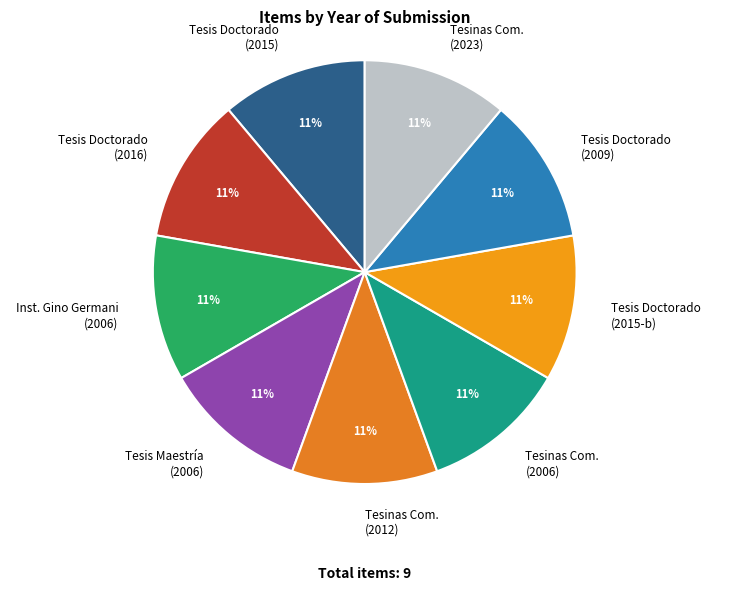

Do Tesinas Com. (2006) and Inst. Gino Germani (2006) together represent more than half of the pie?

No